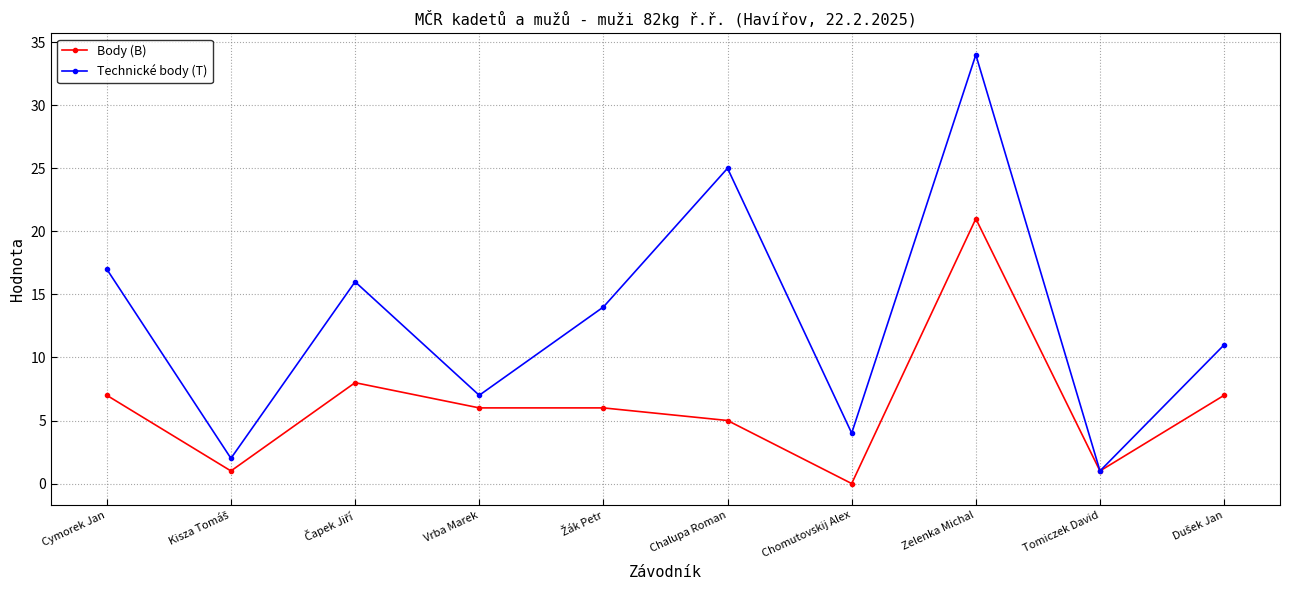

What is the difference between the highest and lowest values at Zelenka Michal?

13